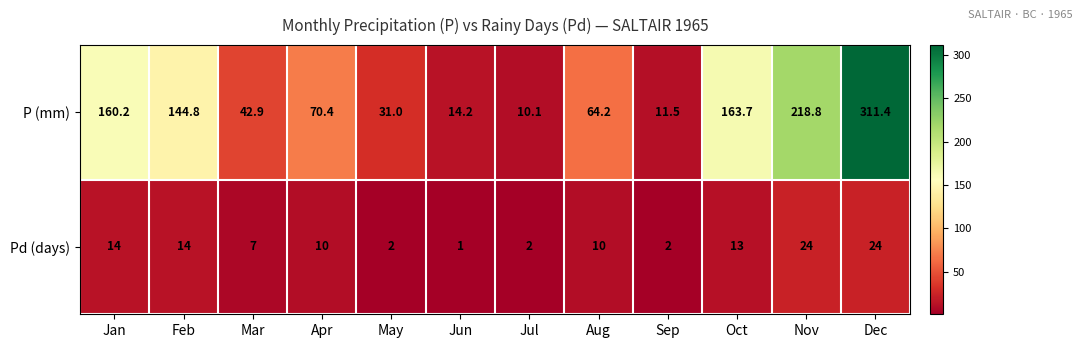

Count the number of data series in this chart.

2